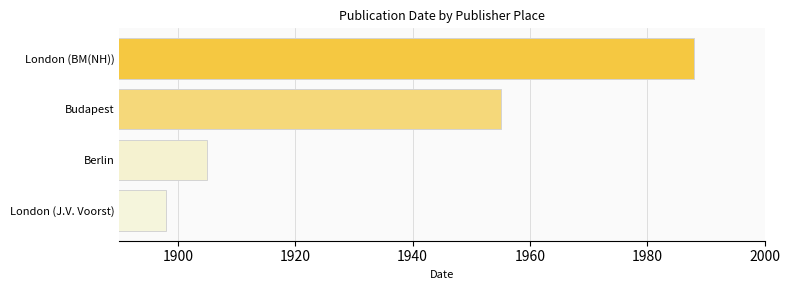

Count the number of categories in the chart.

4